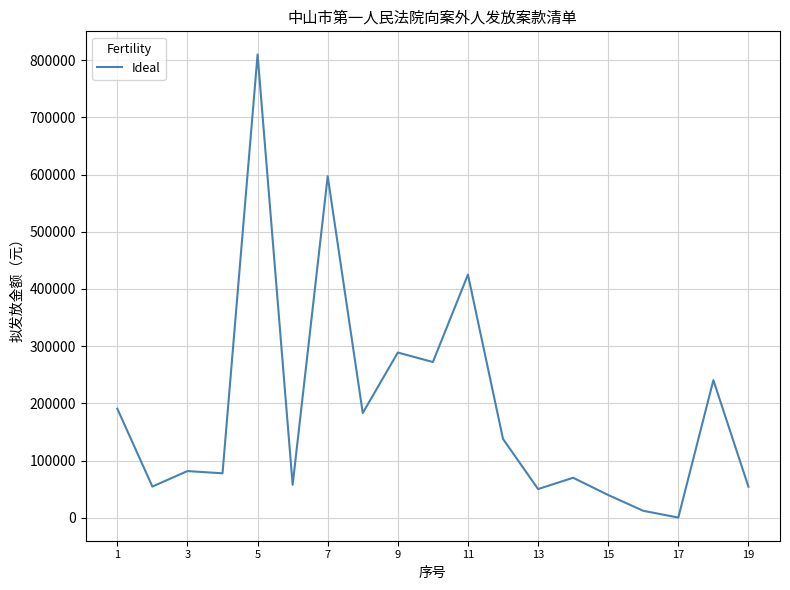

What is the difference between the maximum and minimum values?

809430.1